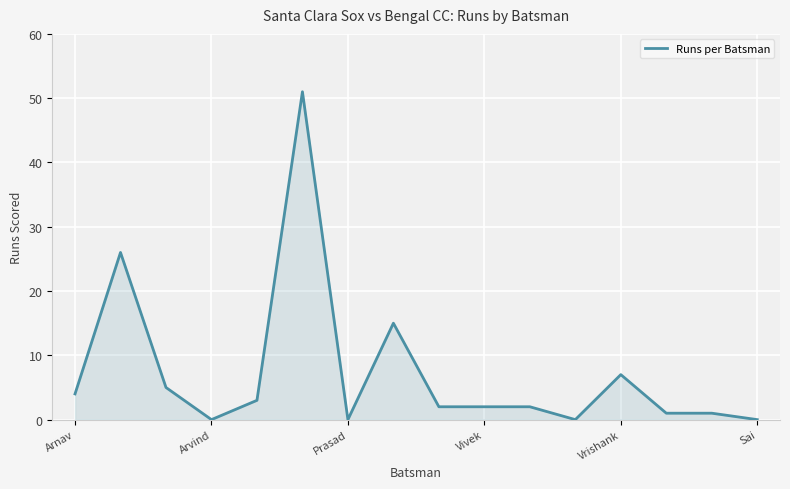

What is the sum of all values?

119